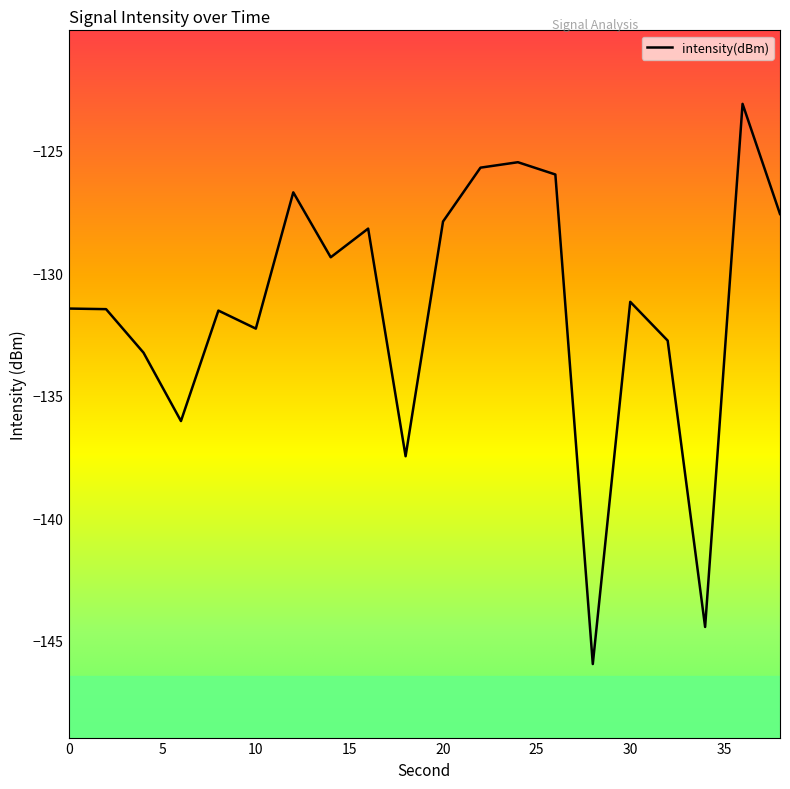

What is the difference between the second highest and second lowest values?

19.0